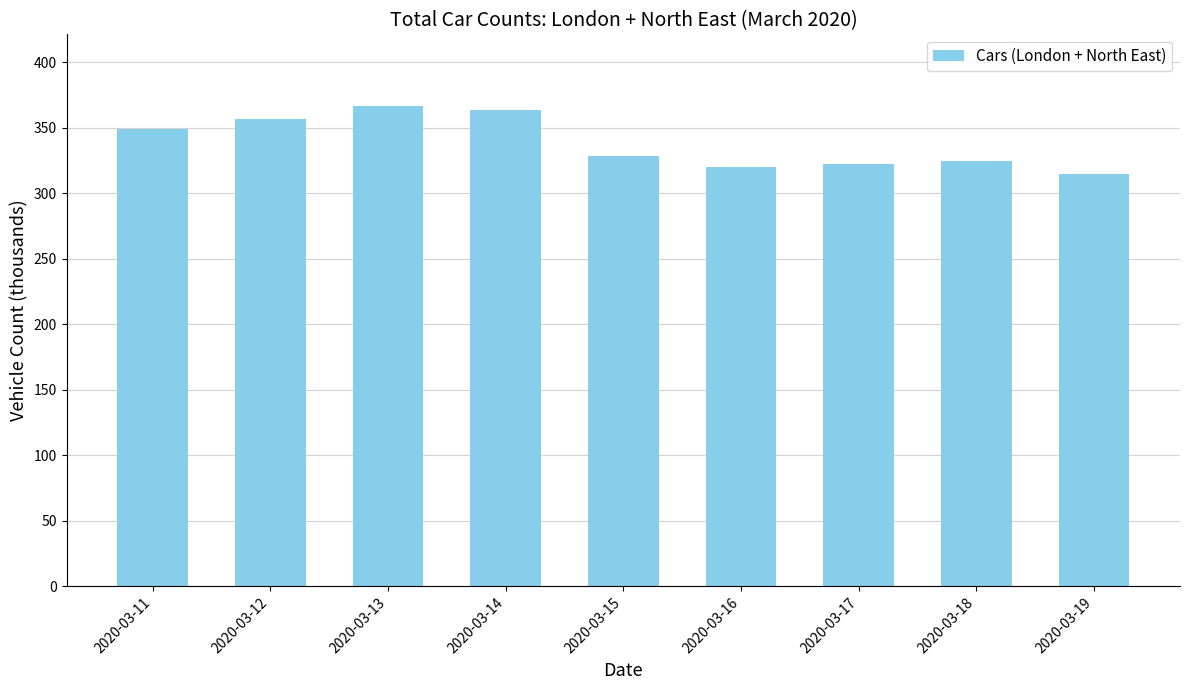

What is the maximum value shown in the chart?

366.4